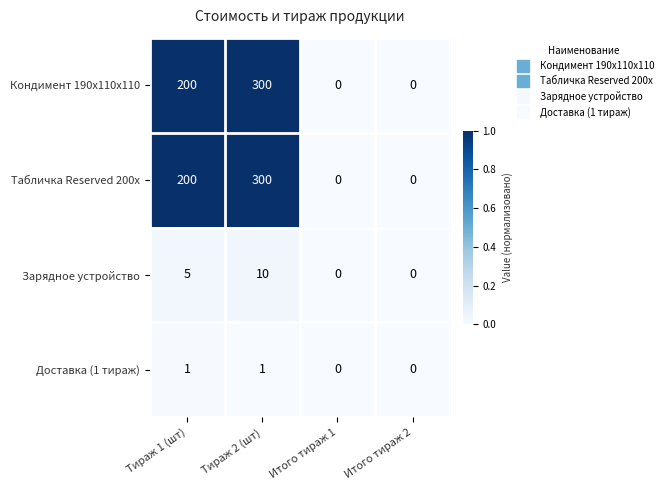

What is the sum of the Табличка Reserved 200х values at Тираж 2 (шт) and Итого тираж 2?

300